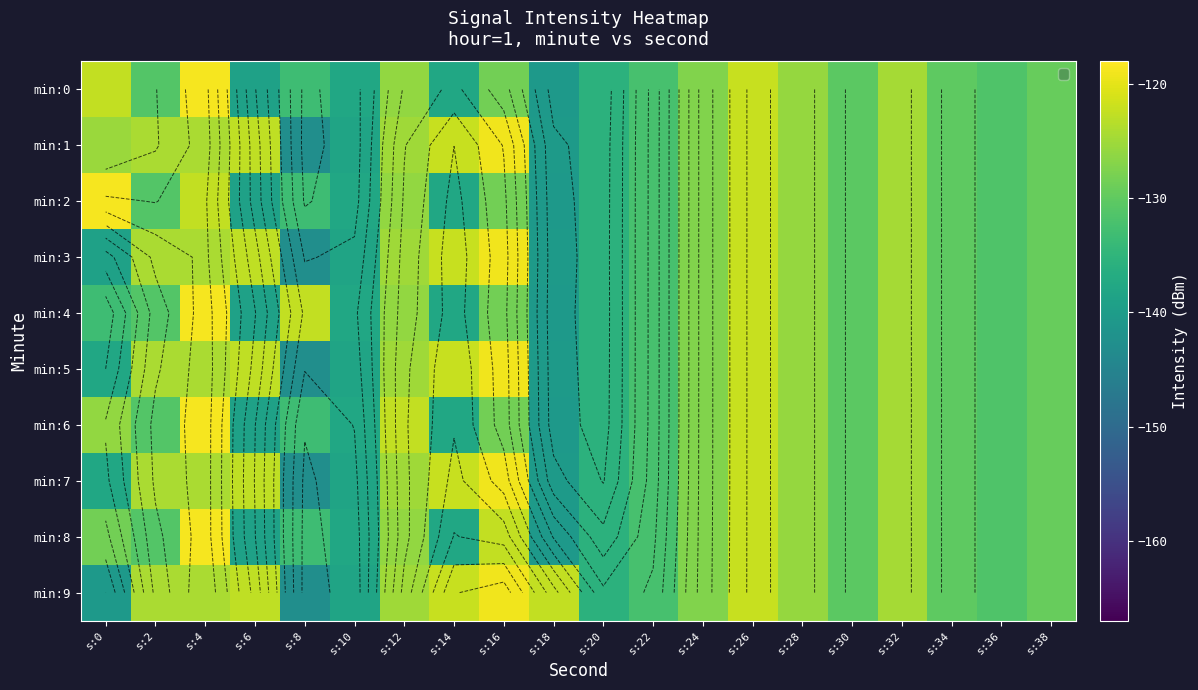

What is the approximate value of min:6 at s:30?

-130.3